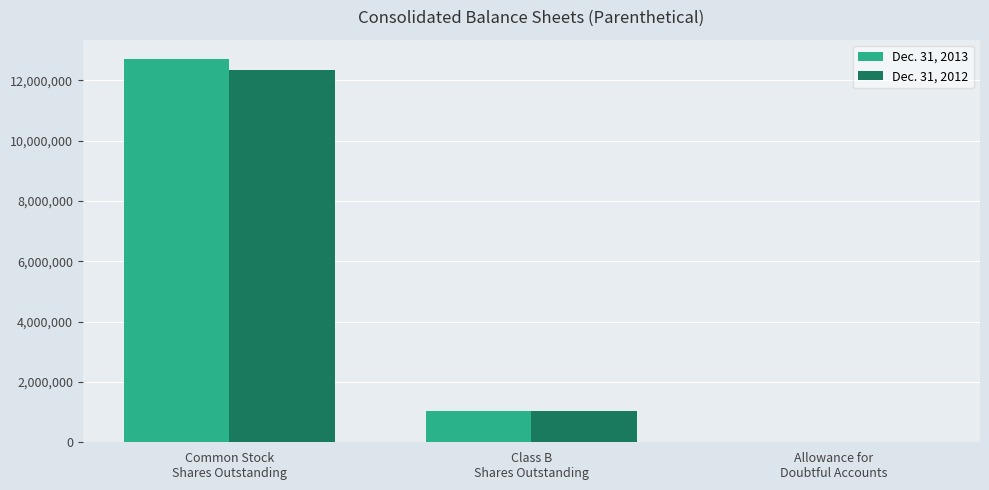

At which category is the sum across all series the highest?

Common Stock
Shares Outstanding